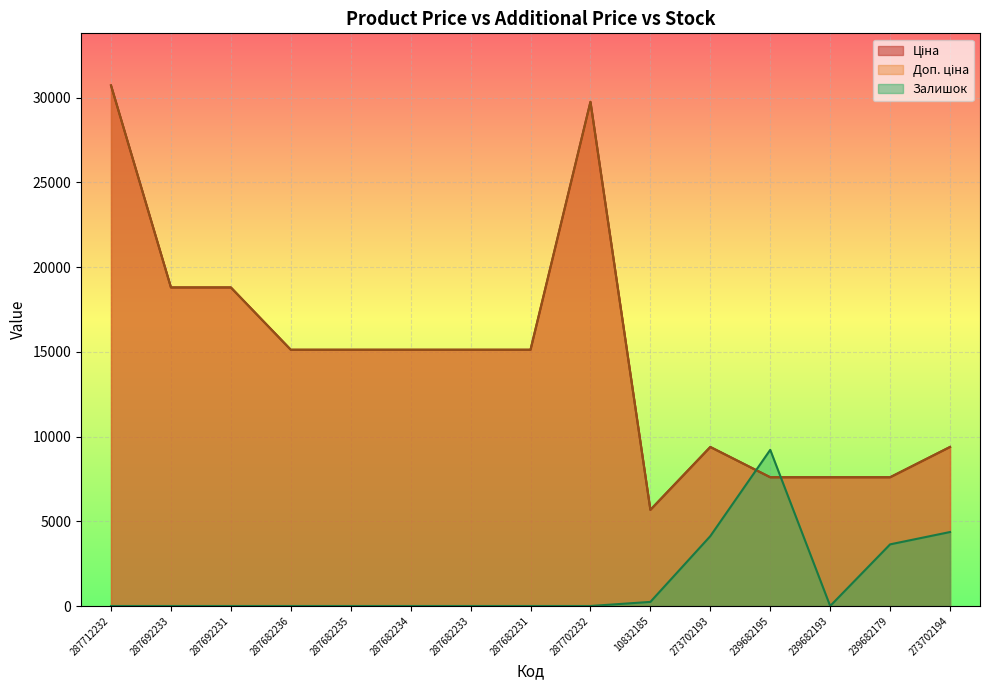

What is the spread (max minus min) of values at 287712232?

30717.1